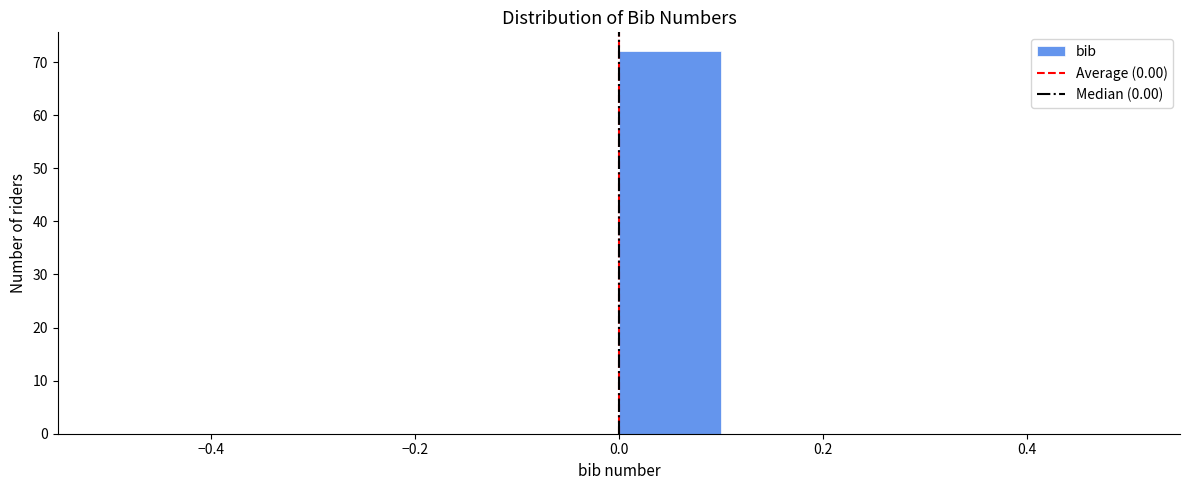

Reading left to right, transcribe this chart: for each bar, give the range it covers on the x-axis and its height. The values are not printed on the chart, so give them approximately, as read against the axis.

-0.5 to -0.4: 0
-0.4 to -0.3: 0
-0.3 to -0.2: 0
-0.2 to -0.1: 0
-0.1 to 0.0: 0
0.0 to 0.1: 72
0.1 to 0.2: 0
0.2 to 0.3: 0
0.3 to 0.4: 0
0.4 to 0.5: 0